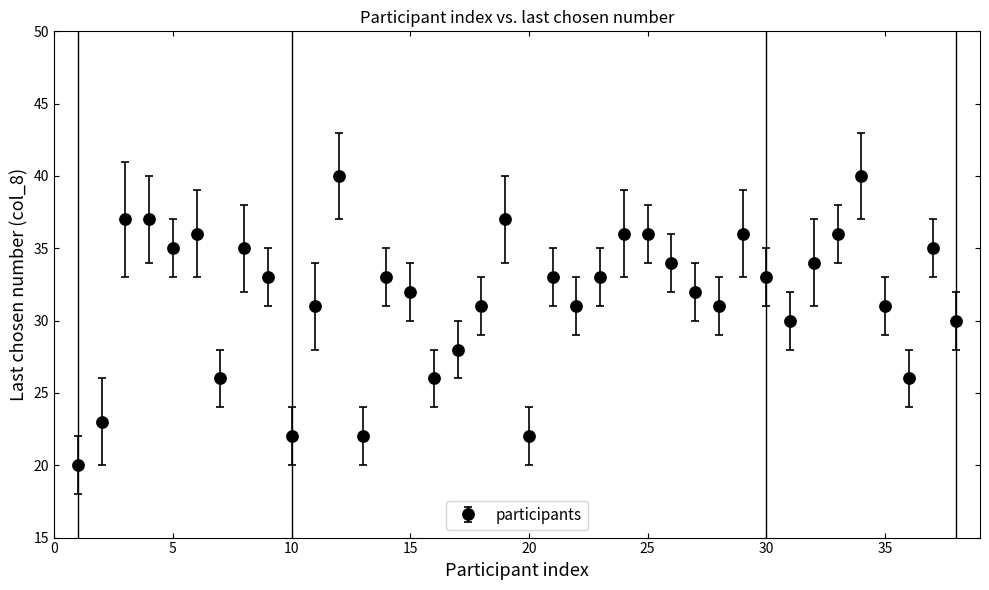

What is the smallest value displayed?

20